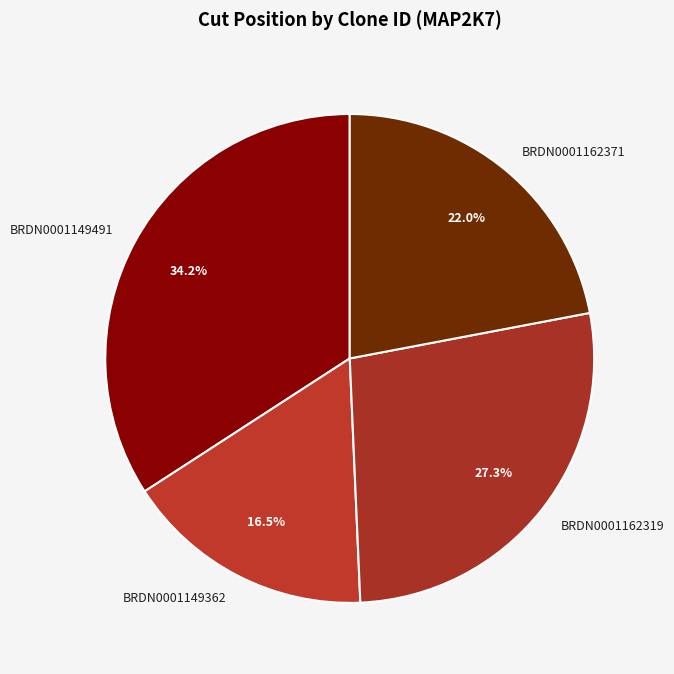

Is BRDN0001162319 the majority of the pie?

No